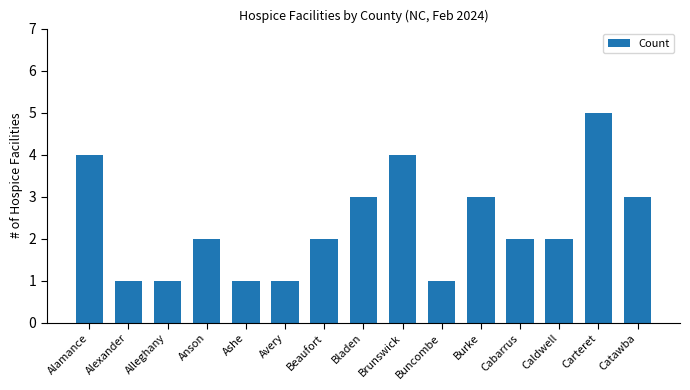

The value at Bladen is 3. True or false?

True